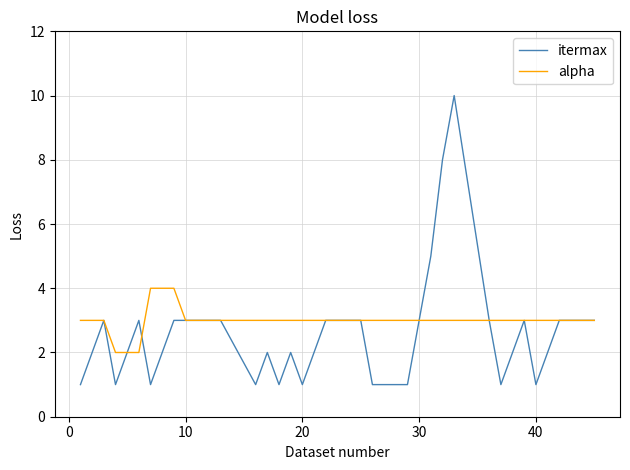

Which series has the largest range (max minus min)?

itermax